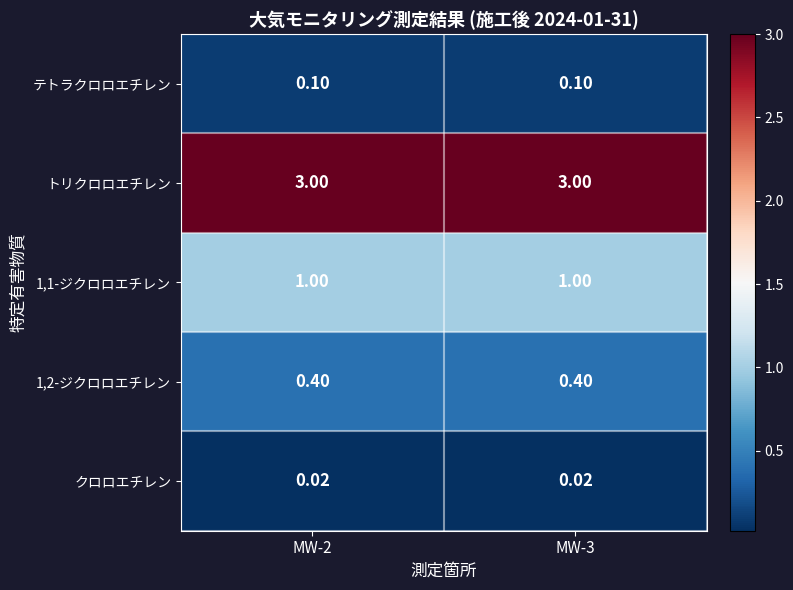

How many series are shown in this chart?

5